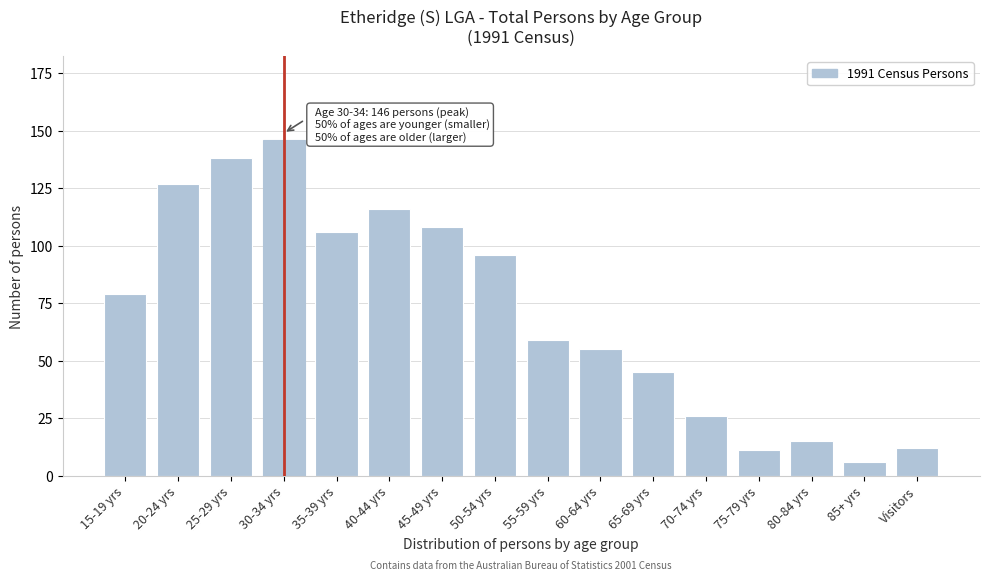

Reading left to right, what are all the values shown in this chart?

15-19 yrs=79	20-24 yrs=127	25-29 yrs=138	30-34 yrs=146	35-39 yrs=106	40-44 yrs=116	45-49 yrs=108	50-54 yrs=96	55-59 yrs=59	60-64 yrs=55	65-69 yrs=45	70-74 yrs=26	75-79 yrs=11	80-84 yrs=15	85+ yrs=6	Visitors=12